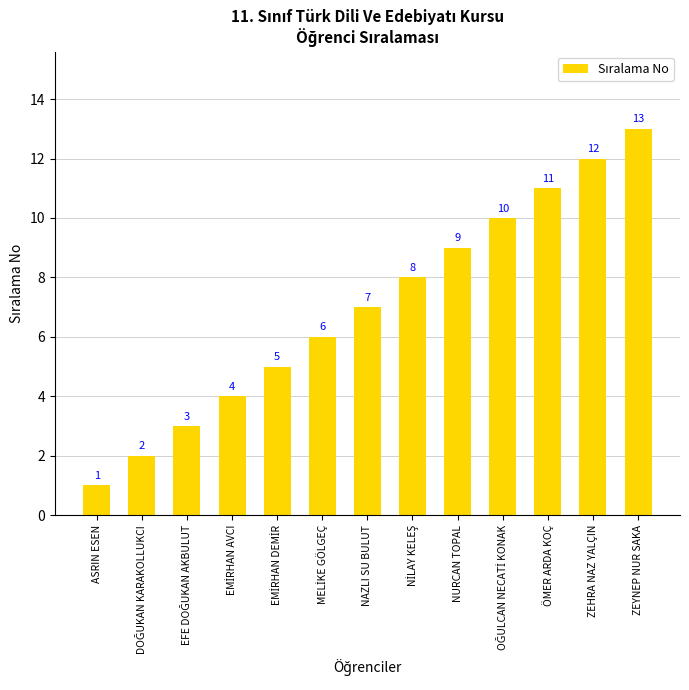

Where is the data nearest to the value 7?

NAZLI SU BULUT